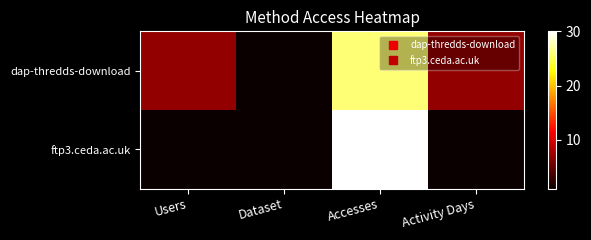

What is the greatest value displayed?

30